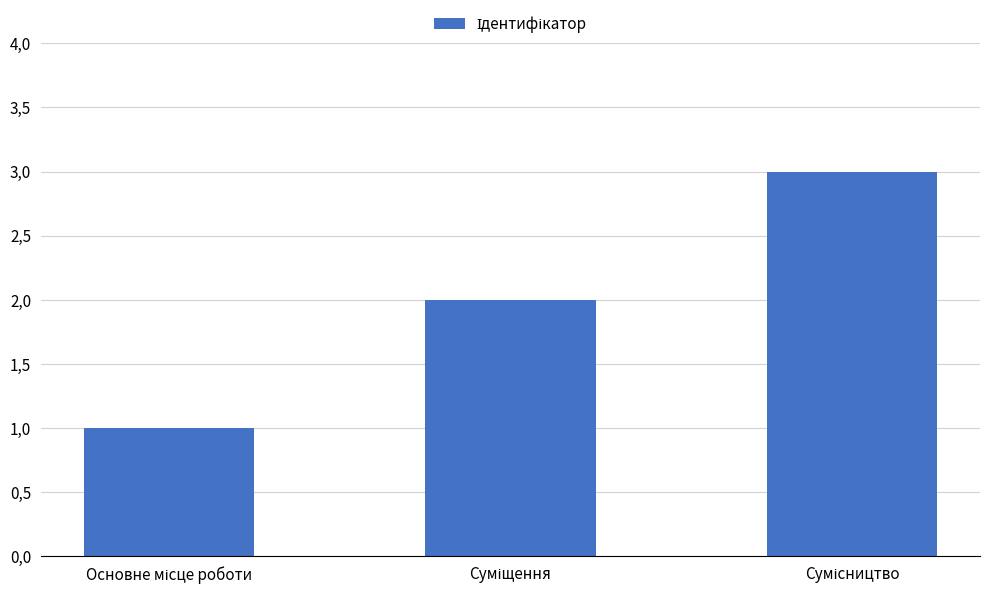

The chart shows a value of 4 at Сумісництво. True or false?

False